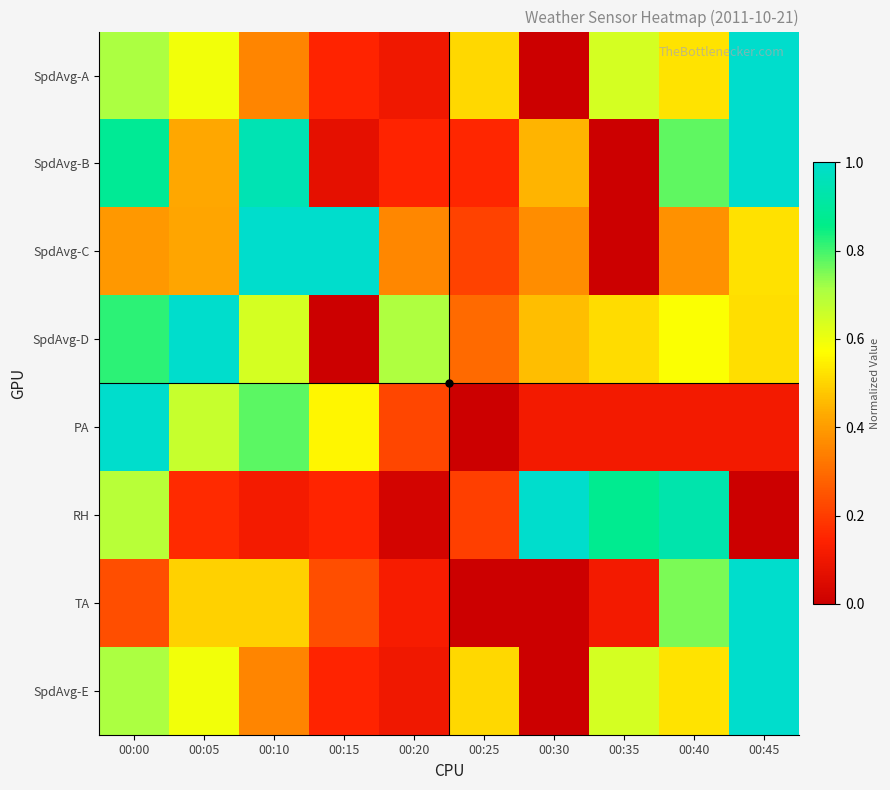

Reading right to left, list all the values displayed in this chart.

SpdAvg-A: 00:45=1.0	00:40=0.5	00:35=0.6	00:30=0.0	00:25=0.5	00:20=0.1	00:15=0.1	00:10=0.4	00:05=0.6	00:00=0.7
SpdAvg-B: 00:45=1.0	00:40=0.8	00:35=0.0	00:30=0.4	00:25=0.2	00:20=0.1	00:15=0.1	00:10=0.9	00:05=0.4	00:00=0.9
SpdAvg-C: 00:45=0.5	00:40=0.4	00:35=0.0	00:30=0.4	00:25=0.2	00:20=0.4	00:15=1.0	00:10=1.0	00:05=0.4	00:00=0.4
SpdAvg-D: 00:45=0.5	00:40=0.6	00:35=0.5	00:30=0.5	00:25=0.3	00:20=0.7	00:15=0.0	00:10=0.6	00:05=1.0	00:00=0.8
PA: 00:45=0.1	00:40=0.1	00:35=0.1	00:30=0.1	00:25=0.0	00:20=0.2	00:15=0.6	00:10=0.8	00:05=0.7	00:00=1.0
RH: 00:45=0.0	00:40=0.9	00:35=0.9	00:30=1.0	00:25=0.2	00:20=0.0	00:15=0.1	00:10=0.1	00:05=0.2	00:00=0.7
TA: 00:45=1.0	00:40=0.8	00:35=0.1	00:30=0.0	00:25=0.0	00:20=0.1	00:15=0.2	00:10=0.5	00:05=0.5	00:00=0.2
SpdAvg-E: 00:45=1.0	00:40=0.5	00:35=0.6	00:30=0.0	00:25=0.5	00:20=0.1	00:15=0.1	00:10=0.4	00:05=0.6	00:00=0.7